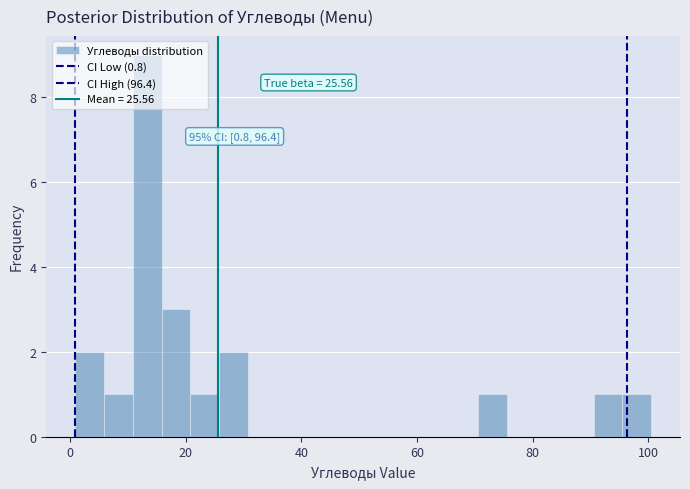

Read against the x-axis, roughly where is the centre of the tallest bar?

14